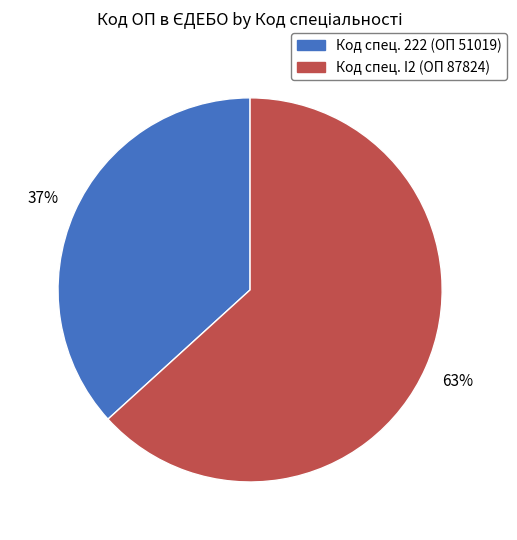

Count the number of slices in the pie.

2